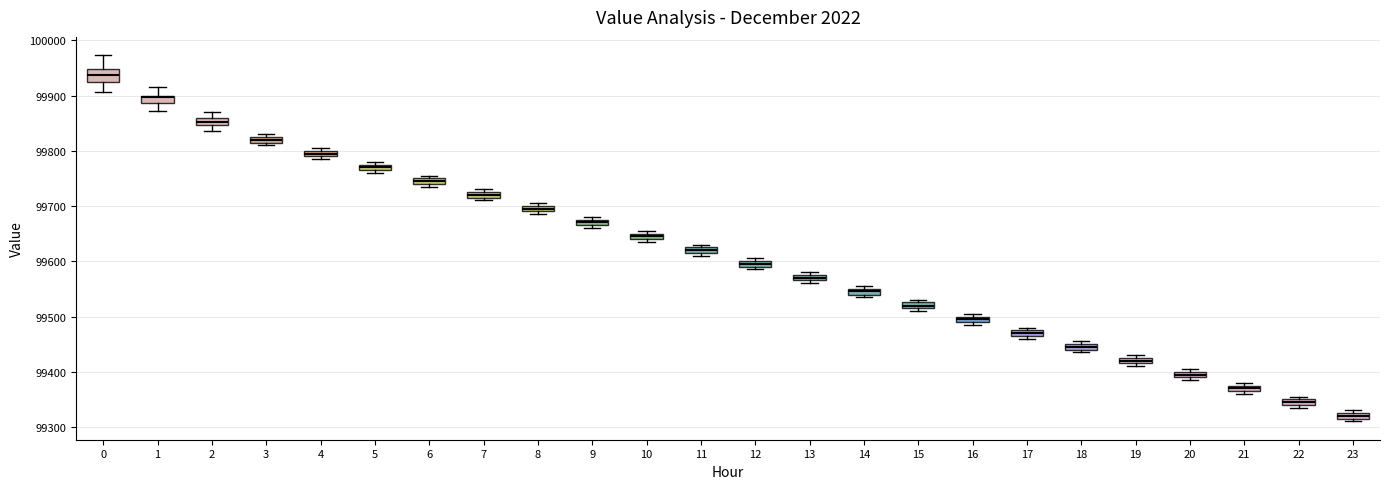

Which box has the lowest median line?

23